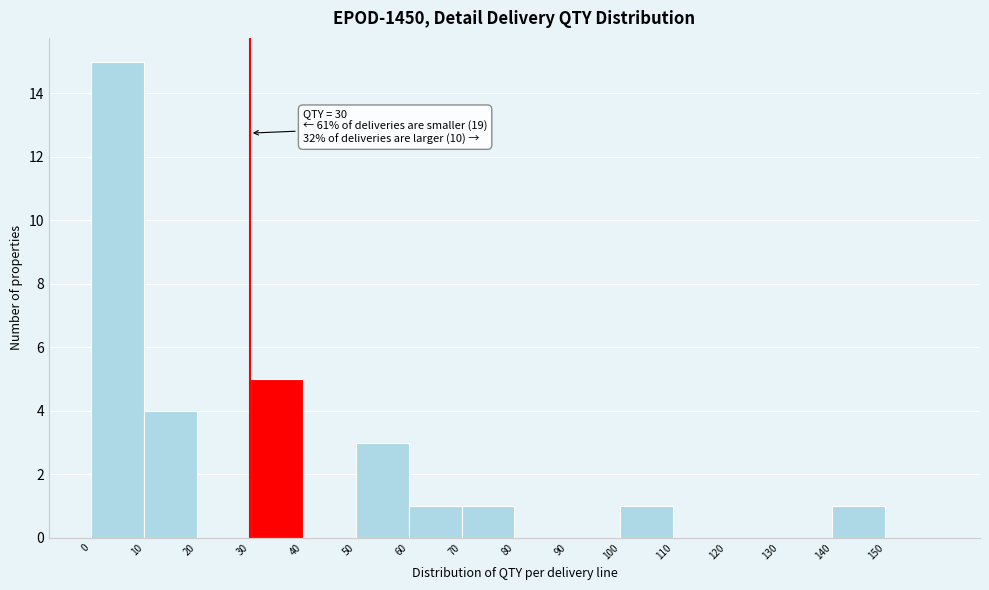

Which range on the x-axis has the tallest bar?

0 to 10